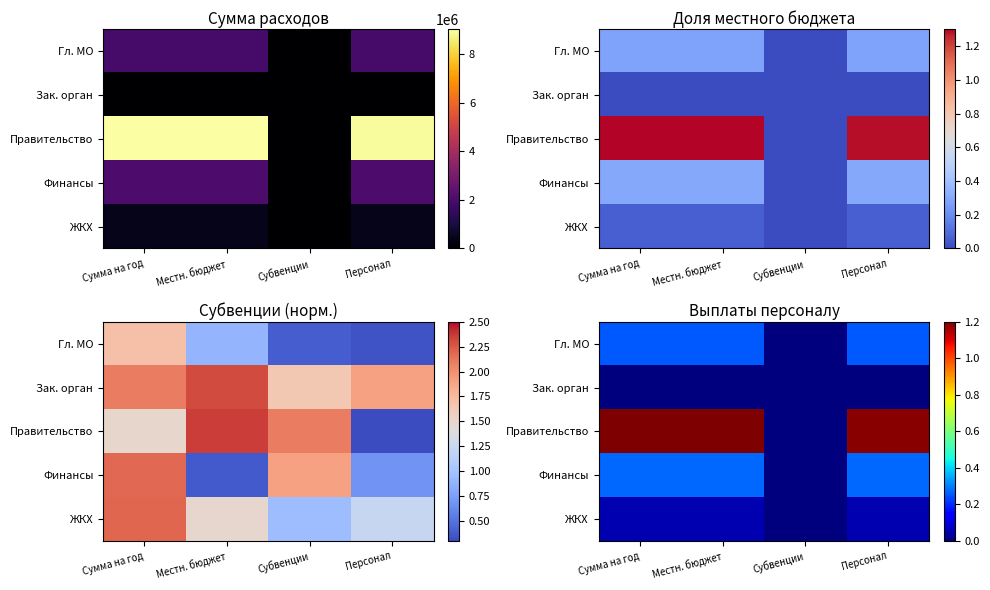

What is the maximum value for Правительство?

1.2